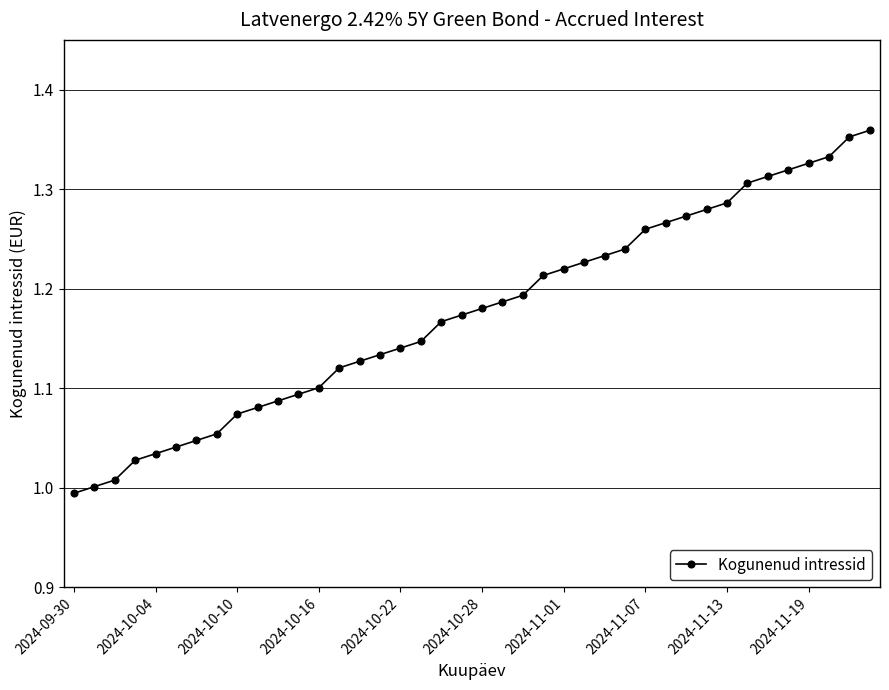

What is the difference between the second highest and minimum values?

0.4